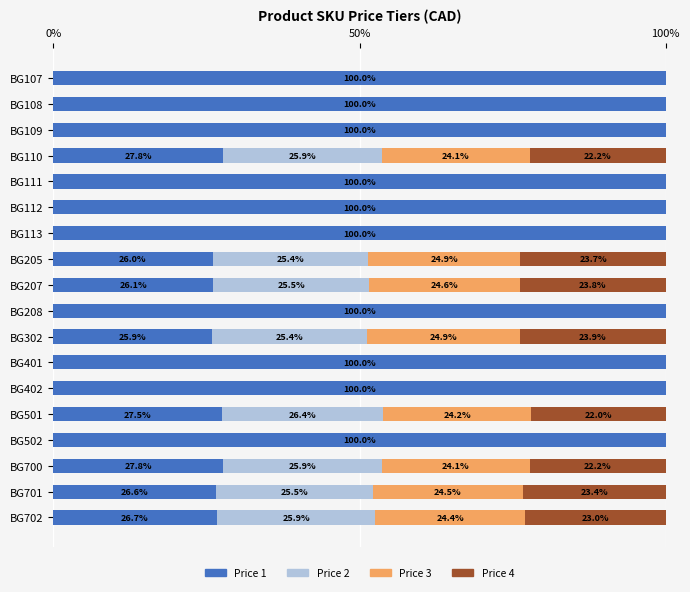

What is the total value across all series at BG702?

100.0